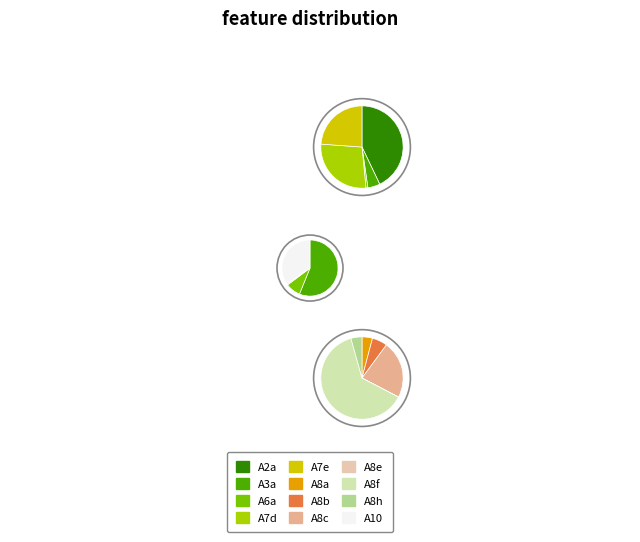

How much of the chart is everything except A8e?

100.0%